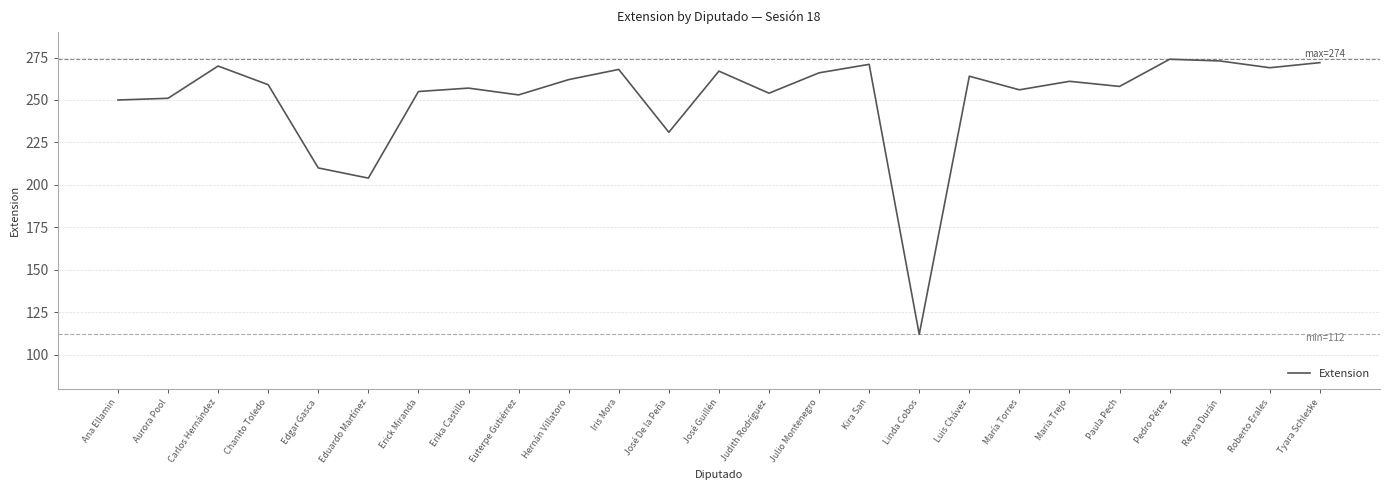

What is the ratio of the value at Roberto Erales to the value at José Guillén?

1.0